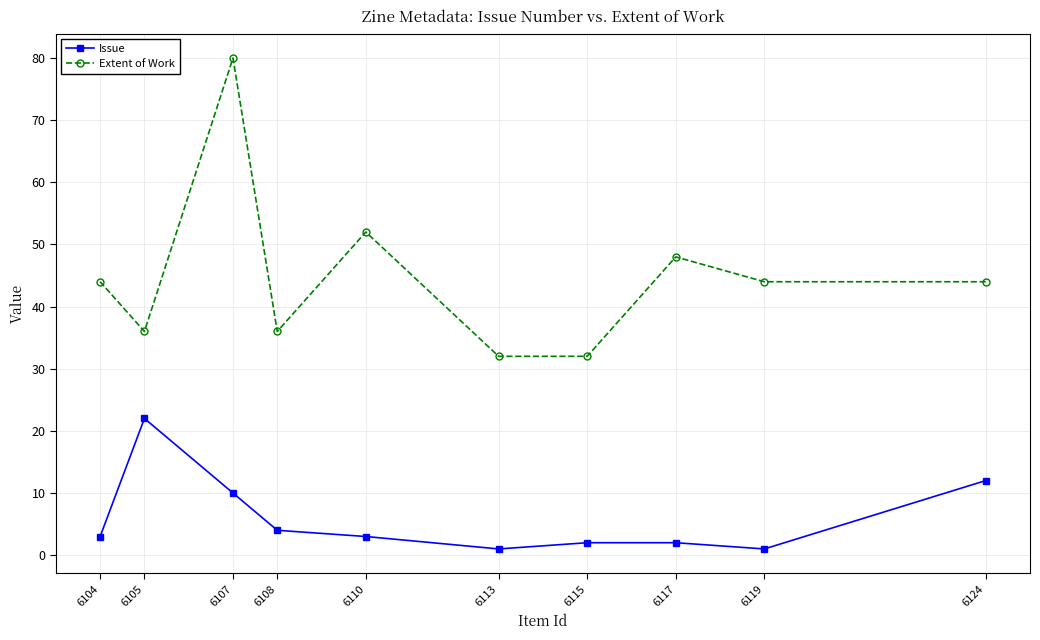

What is the lowest value of the Extent of Work series?

32